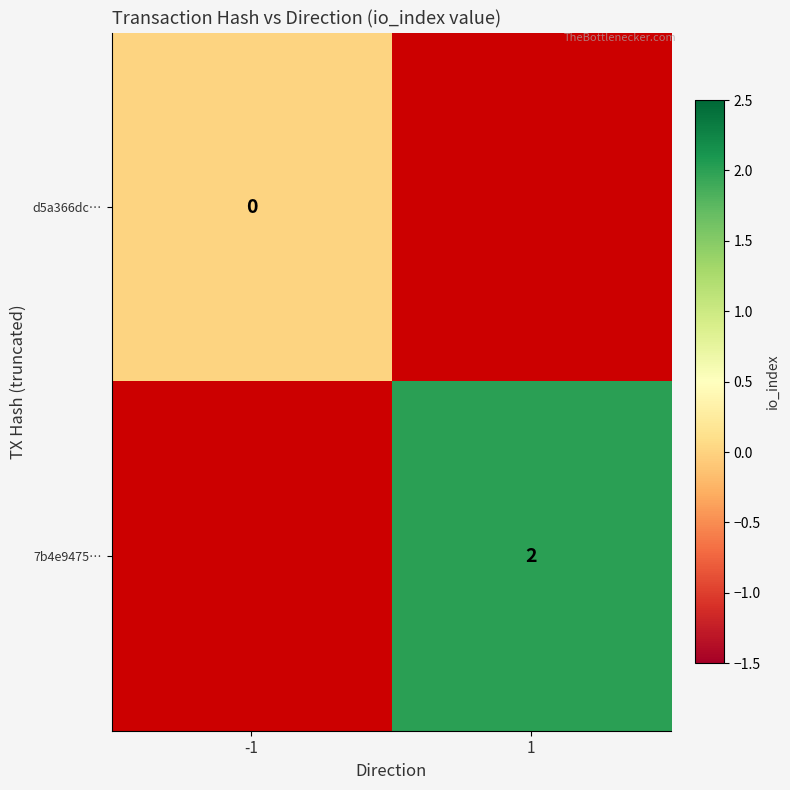

Which category has the highest value in the d5a366dc… series?

-1